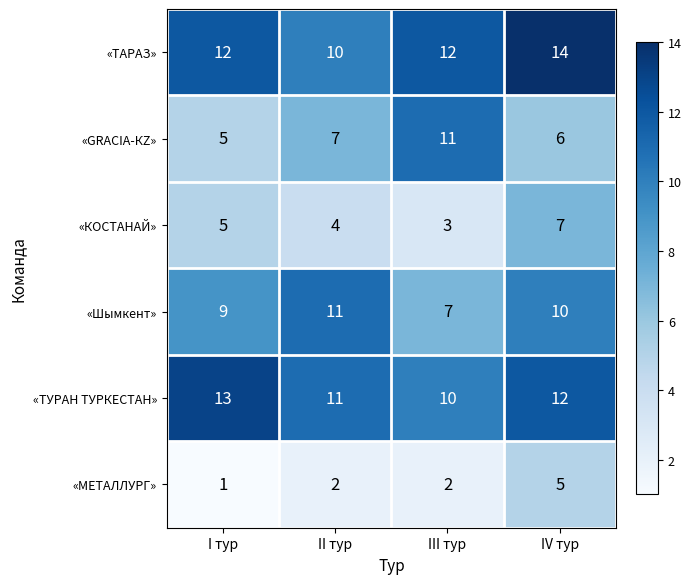

What is the sum of the «КОСТАНАЙ» values at IV тур and III тур?

10